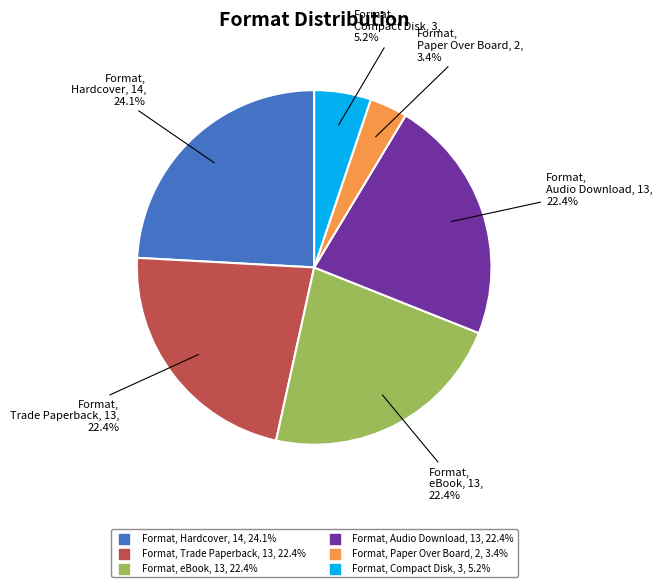

Does any single category account for the majority?

No